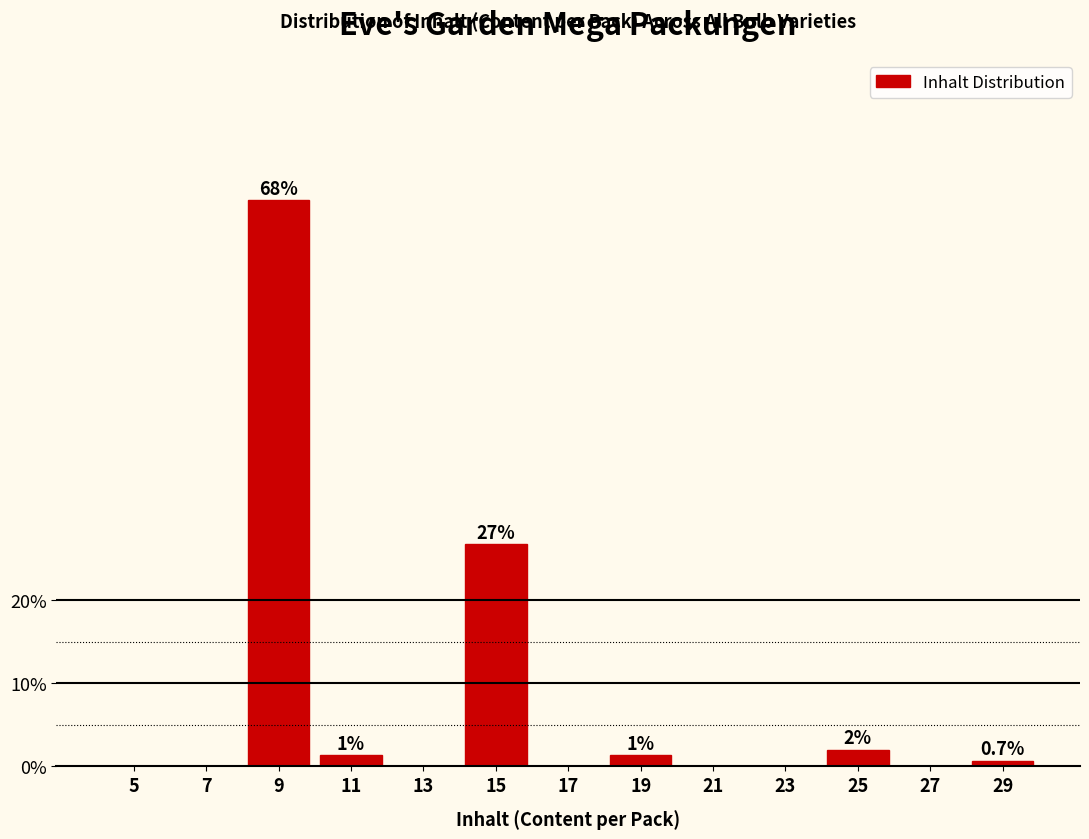

Reading right to left, extract all data points from this chart.

29=0.7	27=0.0	25=2.0	23=0.0	21=0.0	19=1.3	17=0.0	15=26.7	13=0.0	11=1.3	9=68.0	7=0.0	5=0.0